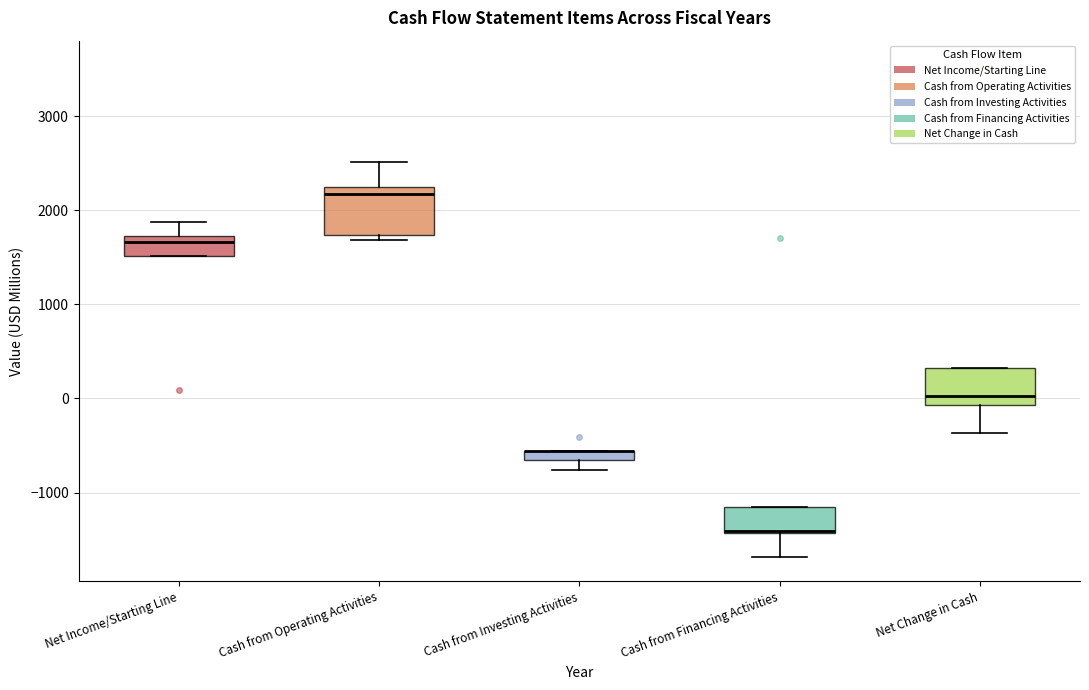

Which box is the tallest, from its lower edge to its upper edge?

Cash from Operating Activities